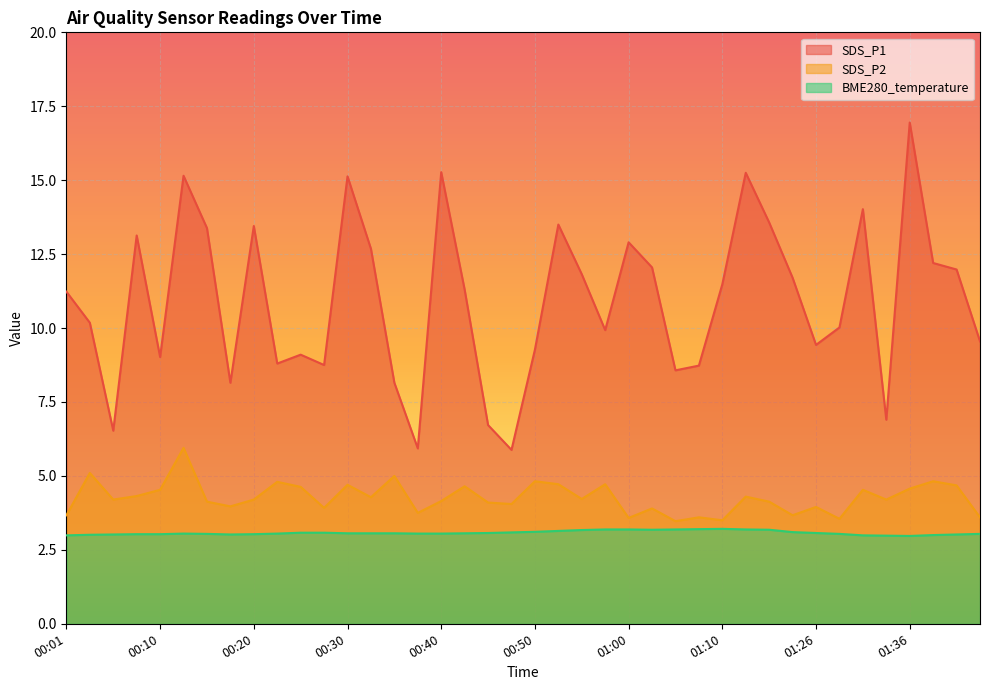

What is the sum of the SDS_P2 values at 00:01 and 00:37?

7.4